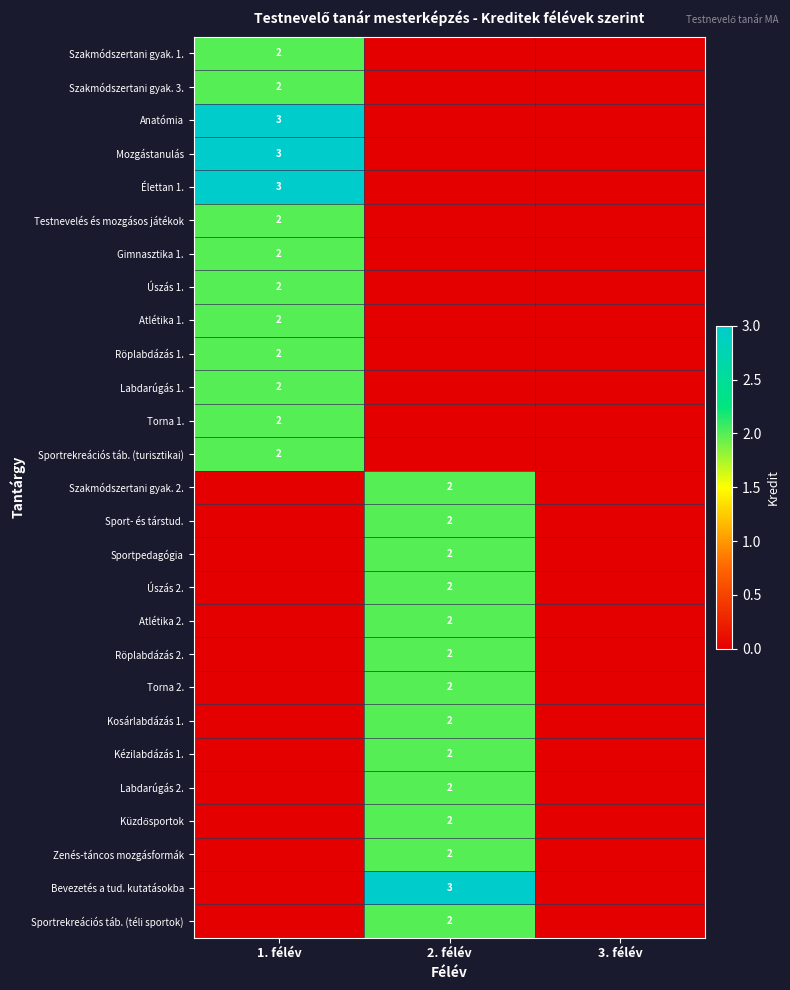

The value of Sportpedagógia at 2. félév is 3. True or false?

False